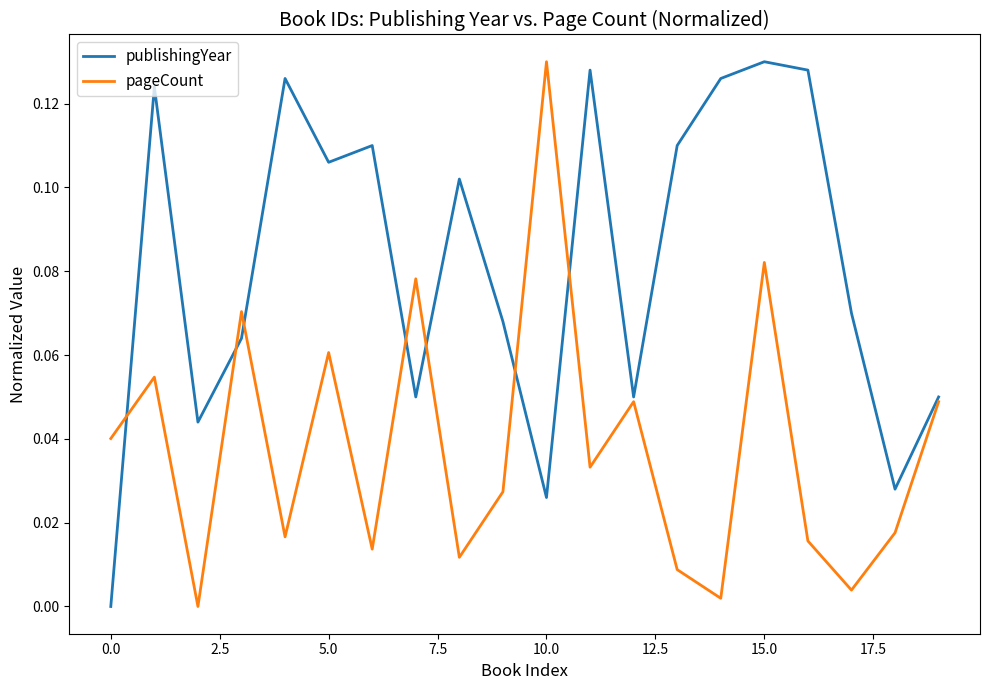

List the series in order of their overall mean, highest first.

publishingYear, pageCount